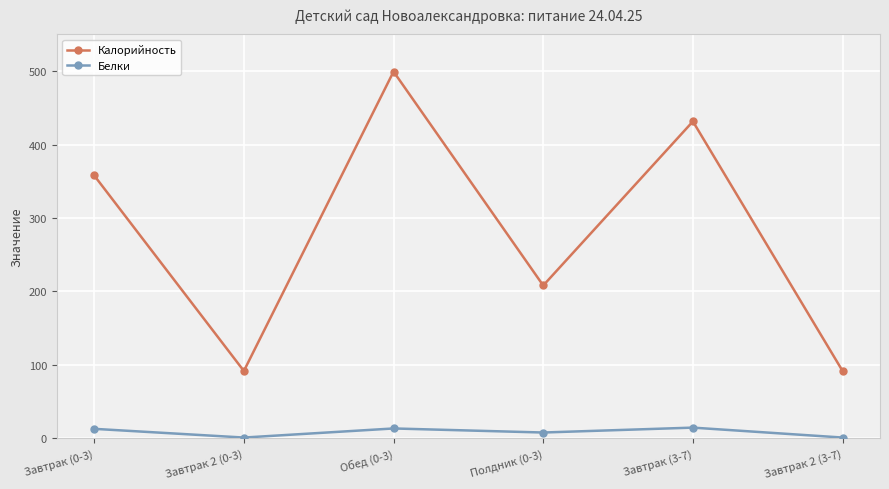

Which series changed the most between Завтрак 2 (0-3) and Обед (0-3)?

Калорийность